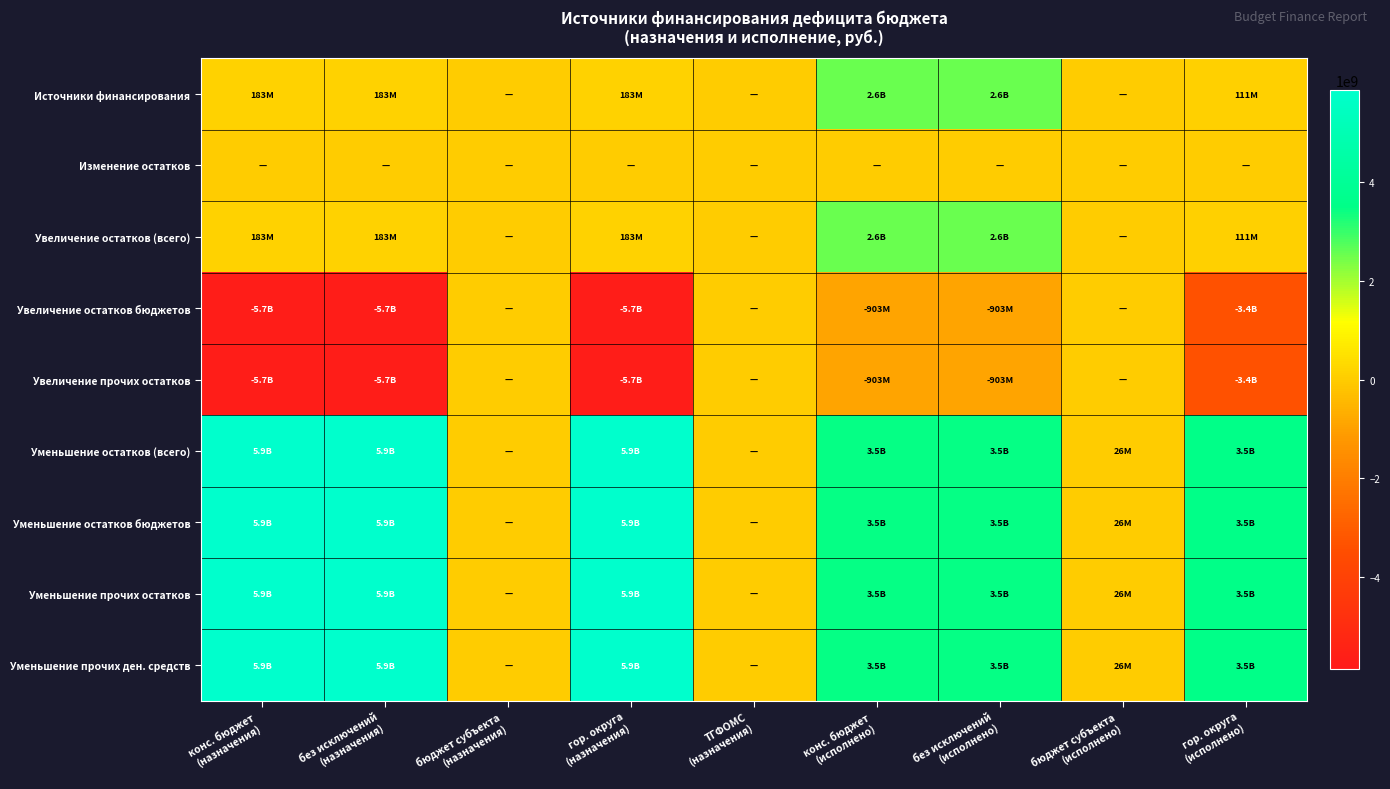

What is the minimum value shown in the chart?

-5677217773.6